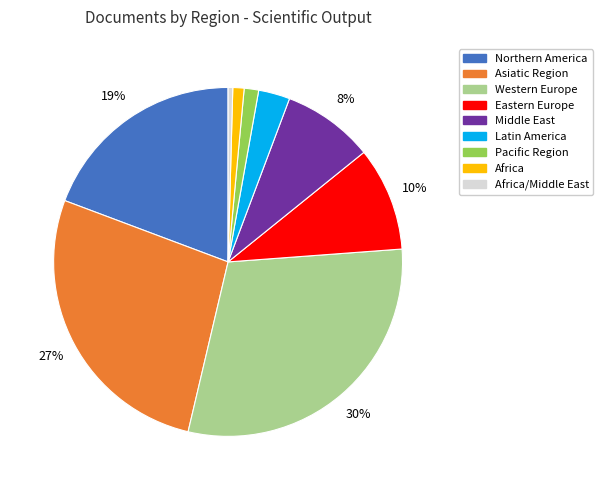

Is there a majority slice in this chart?

No